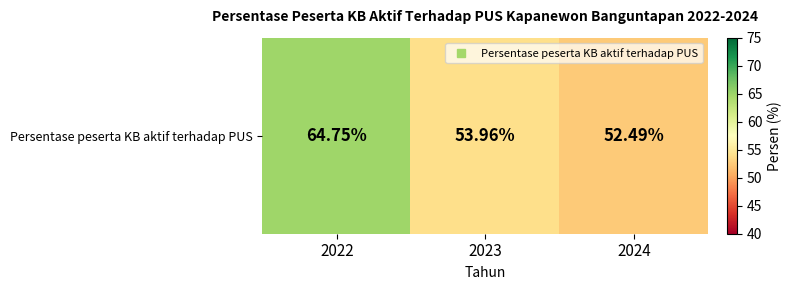

Reading right to left, what are all the values shown in this chart?

52.5	54.0	64.8